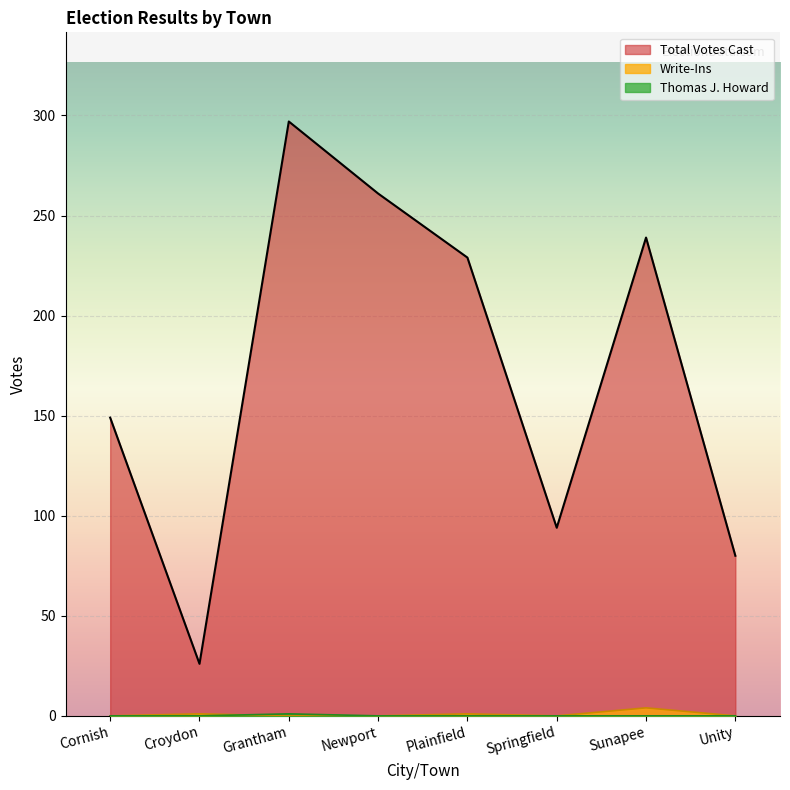

Reading left to right, list all the values displayed in this chart.

Total Votes Cast: 149	26	297	261	229	94	239	80
Write-Ins: 0	1	0	0	1	0	4	0
Thomas J. Howard: 0	0	1	0	0	0	0	0